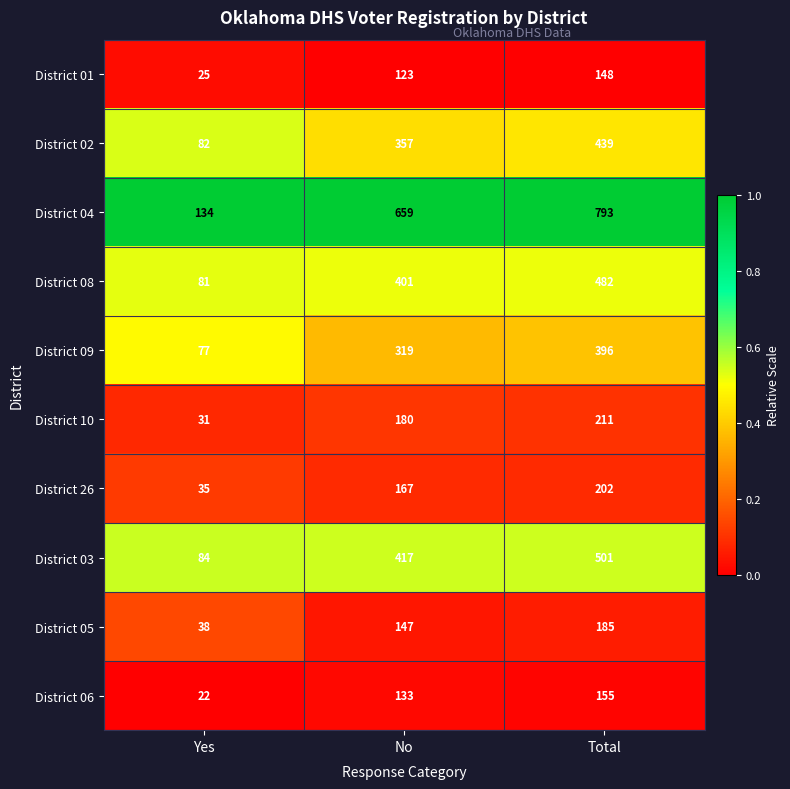

List the series in order of their peak value, highest first.

District 04, District 03, District 08, District 02, District 09, District 10, District 26, District 05, District 06, District 01